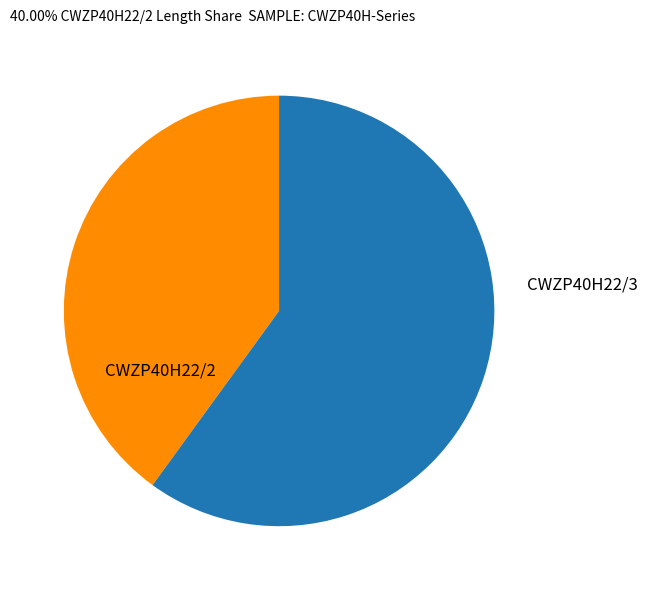

Is there a majority slice in this chart?

Yes